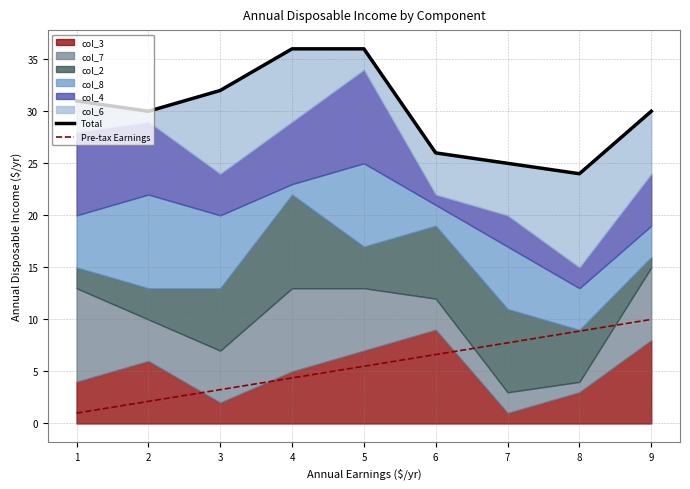

Which series has the largest range (max minus min)?

Total